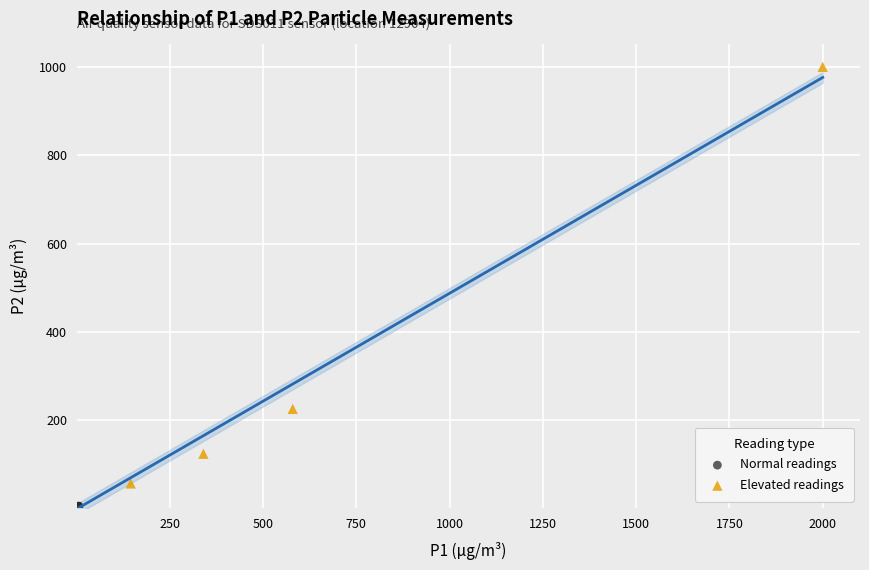

Which series reaches the minimum Y coordinate?

Normal readings